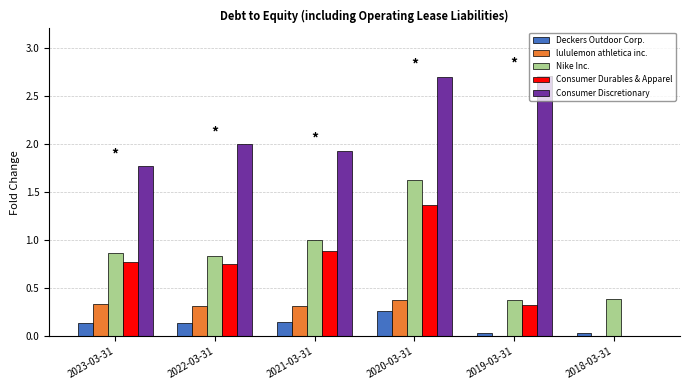

Which category has the highest value in the Consumer Durables & Apparel series?

2020-03-31